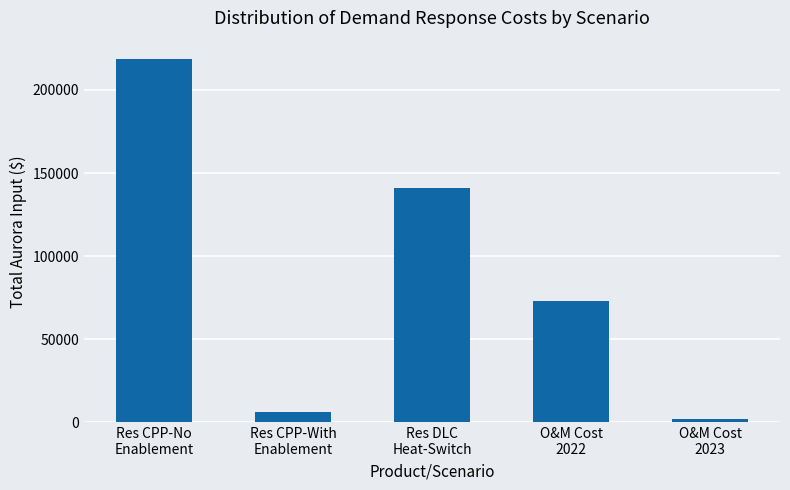

Rank the categories by value from highest to lowest.

Res CPP-No
Enablement, Res DLC
Heat-Switch, O&M Cost
2022, Res CPP-With
Enablement, O&M Cost
2023